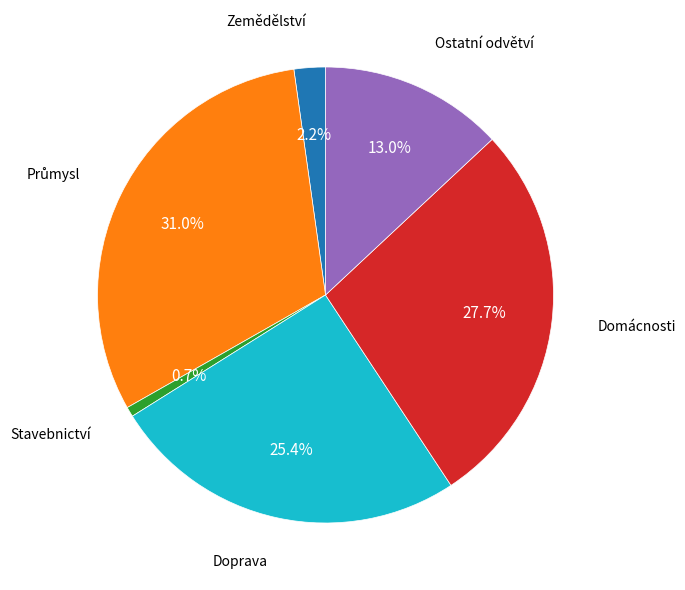

Rank the categories by value from highest to lowest.

Průmysl, Domácnosti, Doprava, Ostatní odvětví, Zemědělství, Stavebnictví